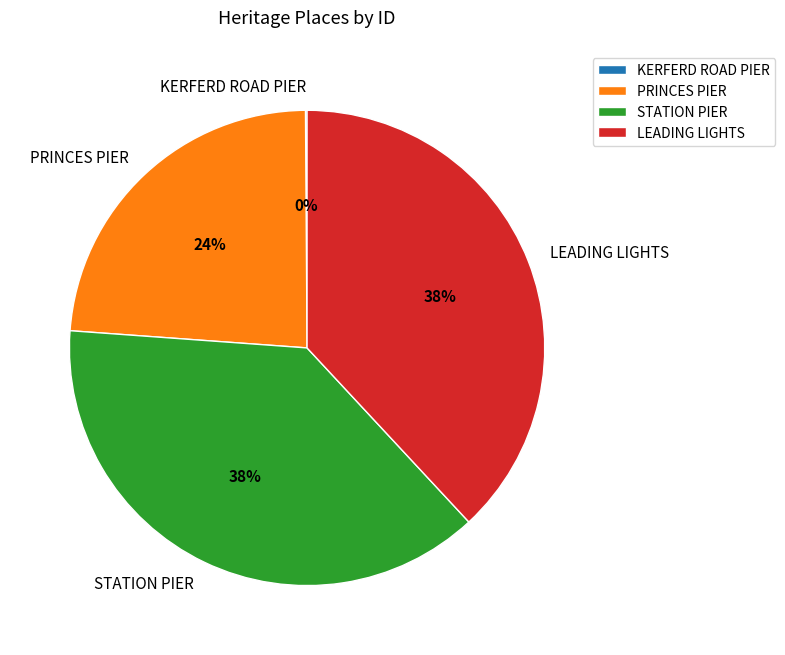

Is PRINCES PIER the majority of the pie?

No